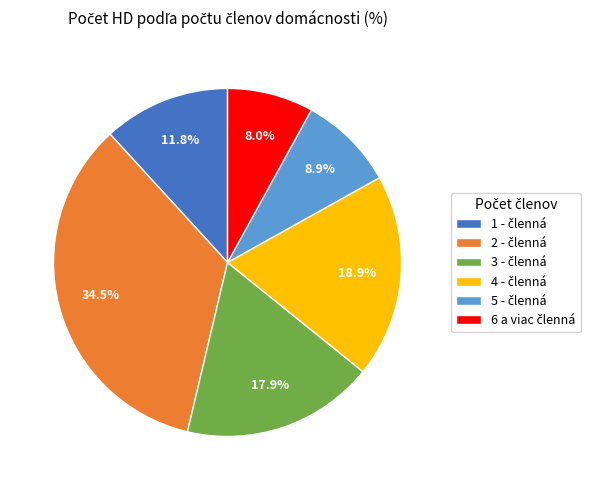

Is there a majority slice in this chart?

No